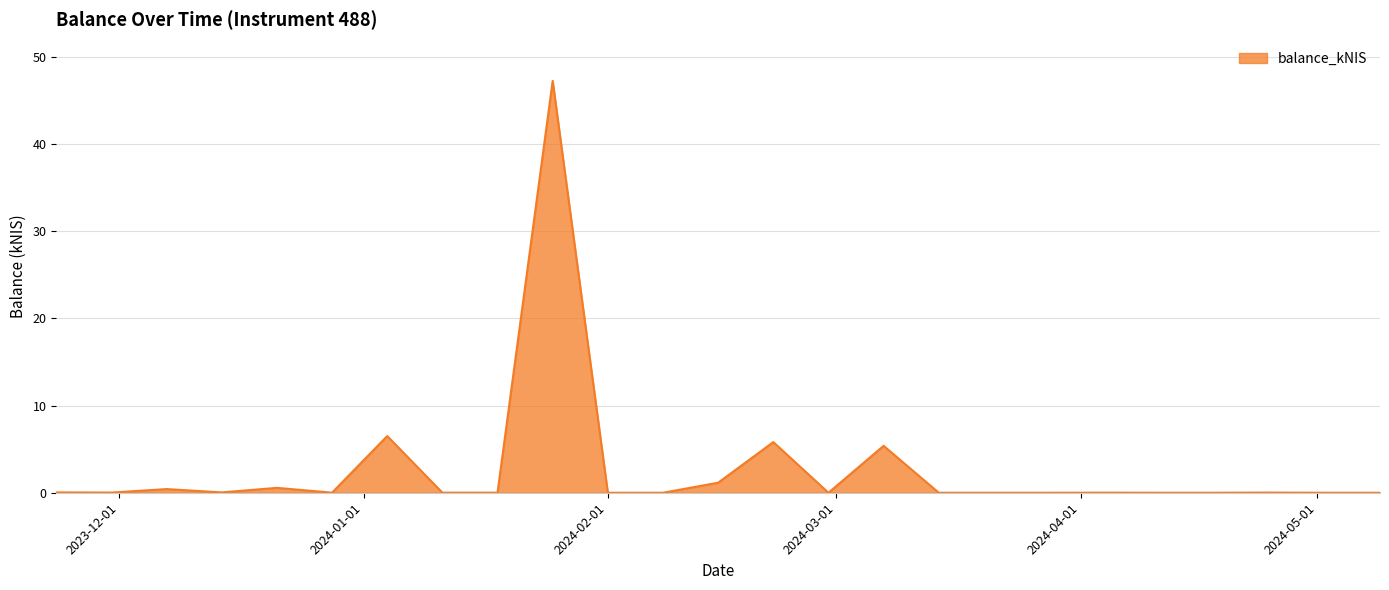

What is the greatest value displayed?

47.2